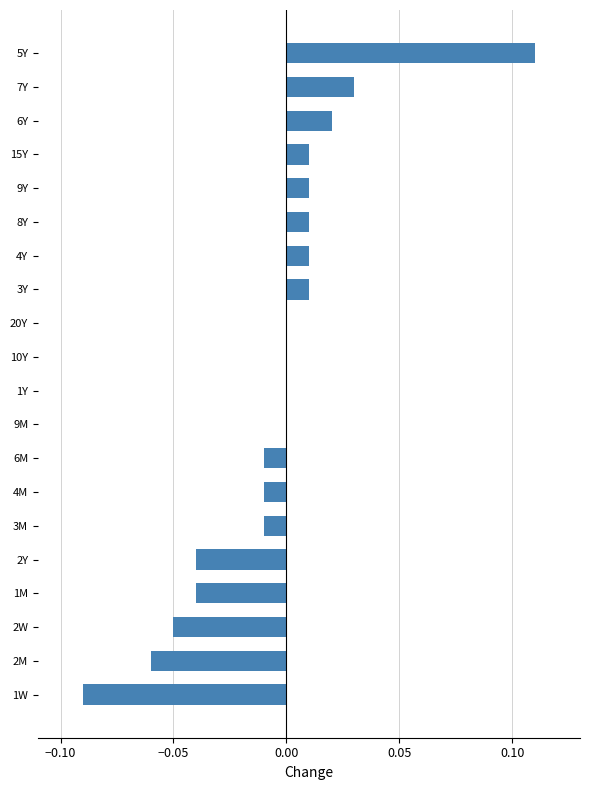

Does the chart contain stacked bars?

No